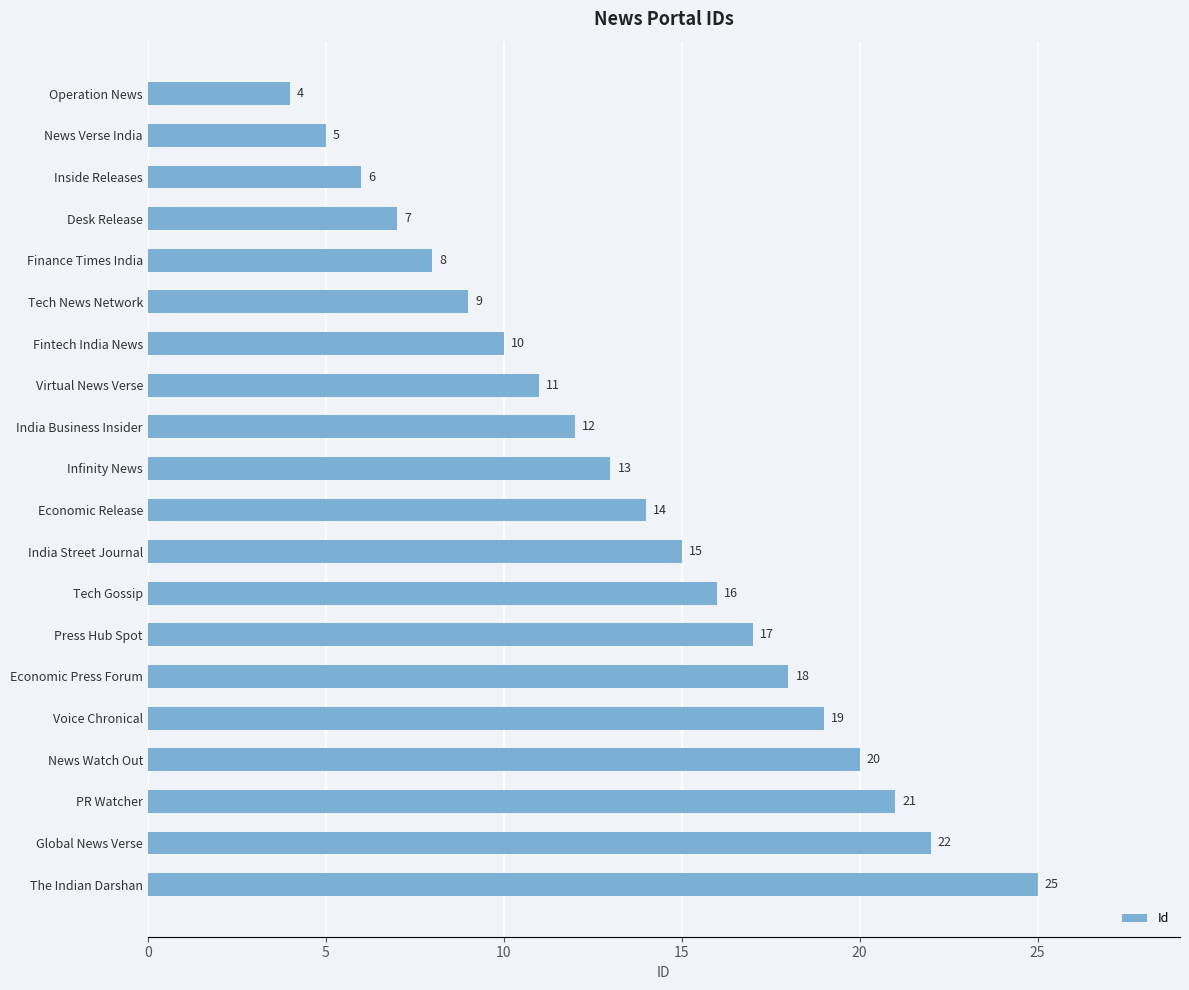

How many data points does each series have?

20